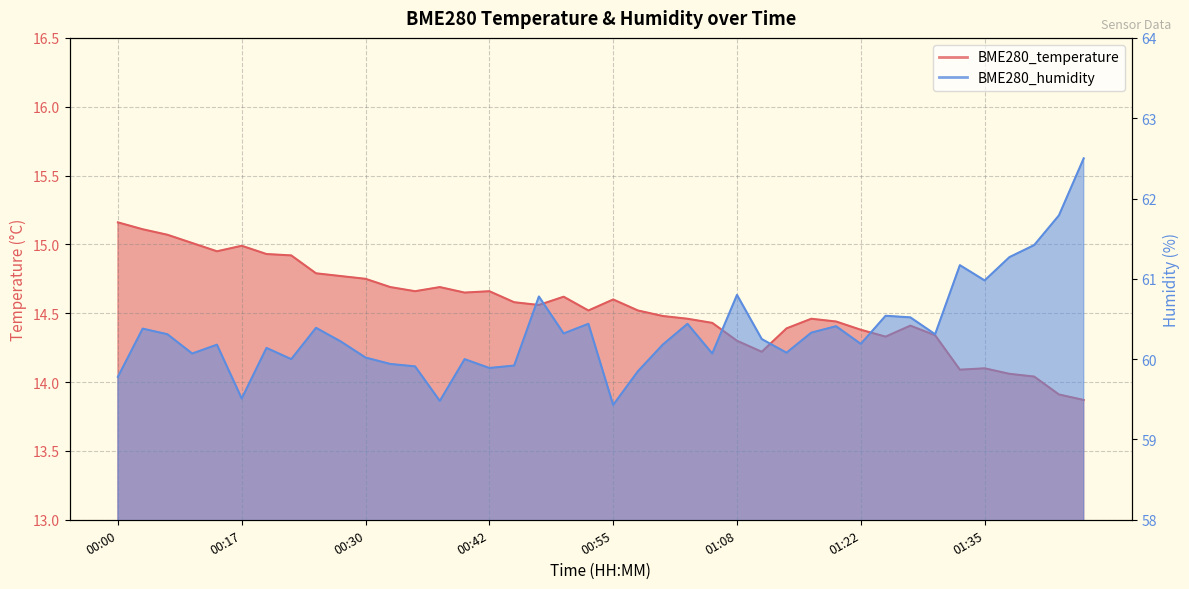

What is the greatest value displayed?

62.5